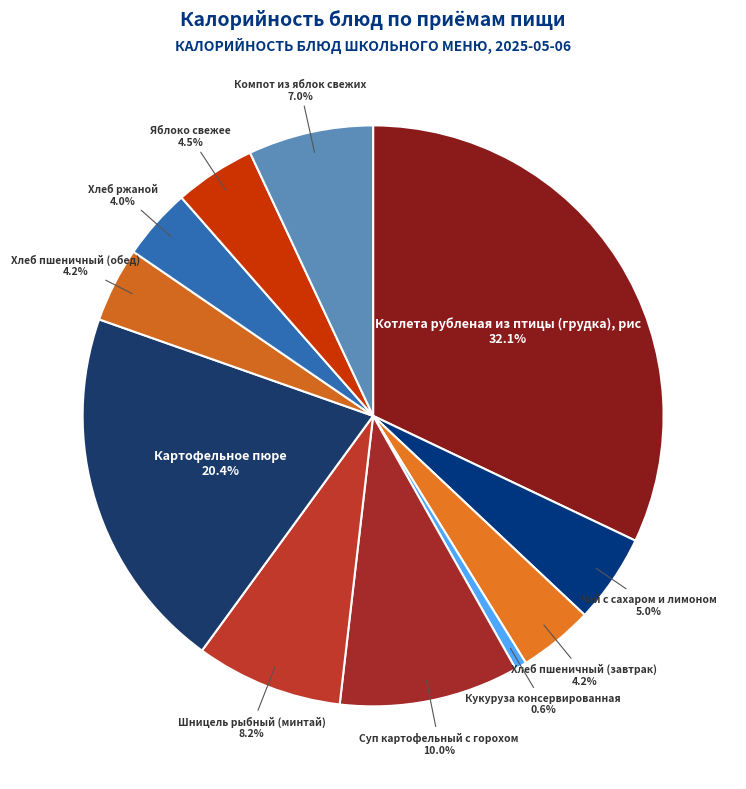

To the nearest percent, what portion does Компот из яблок свежих represent?

7%